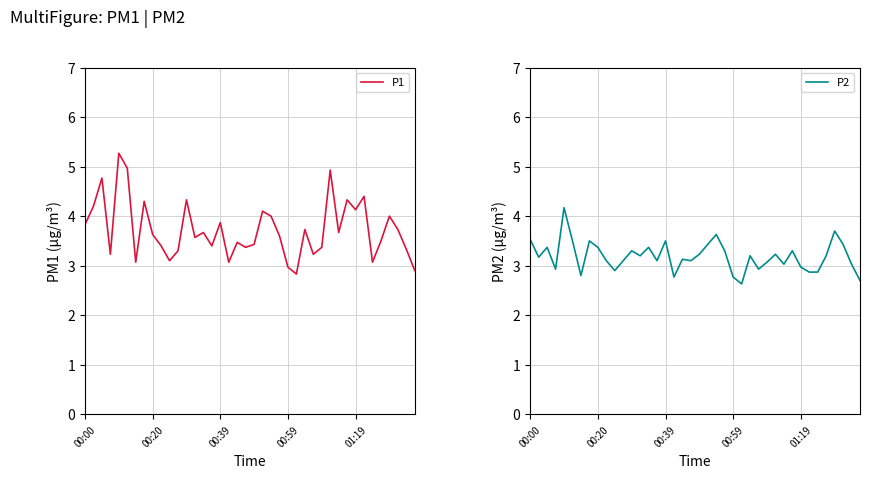

How many lines are shown in the chart?

2